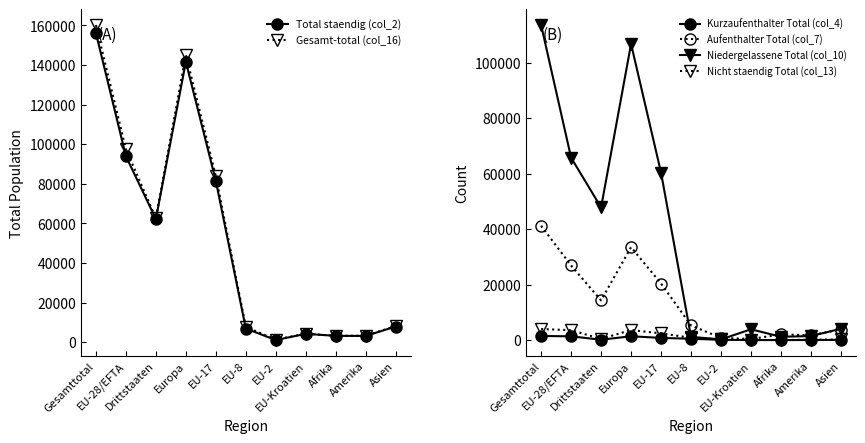

Rank the series at Drittstaaten from lowest to highest value.

Kurzaufenthalter Total (col_4), Nicht staendig Total (col_13), Aufenthalter Total (col_7), Niedergelassene Total (col_10), Total staendig (col_2), Gesamt-total (col_16)